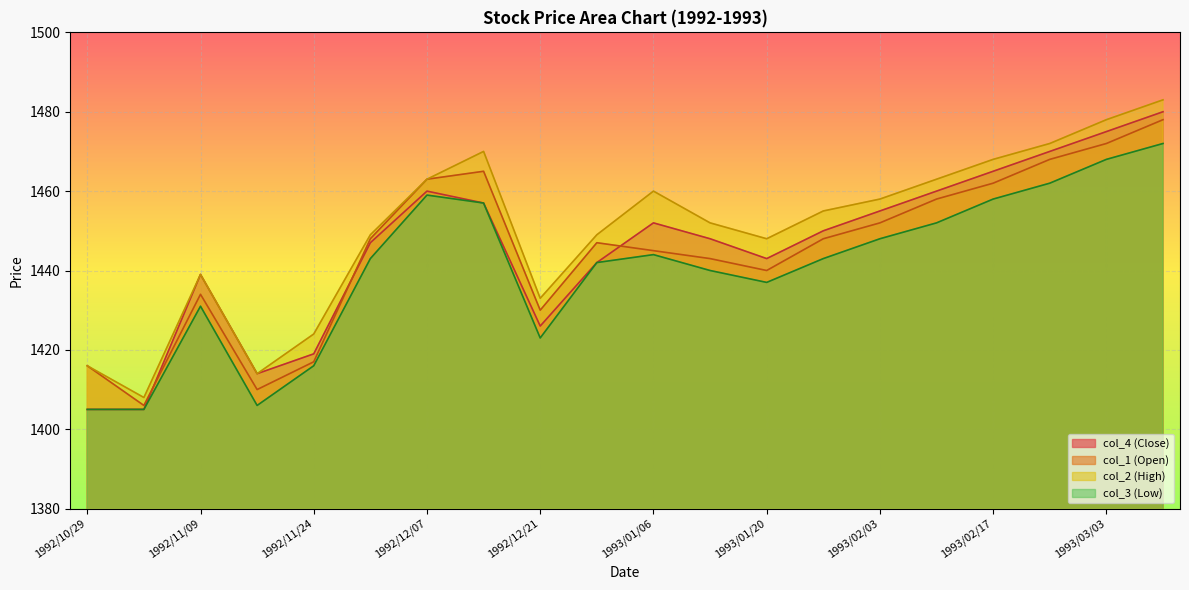

Where is the first local maximum for col_4 (Close)?

1992/11/09